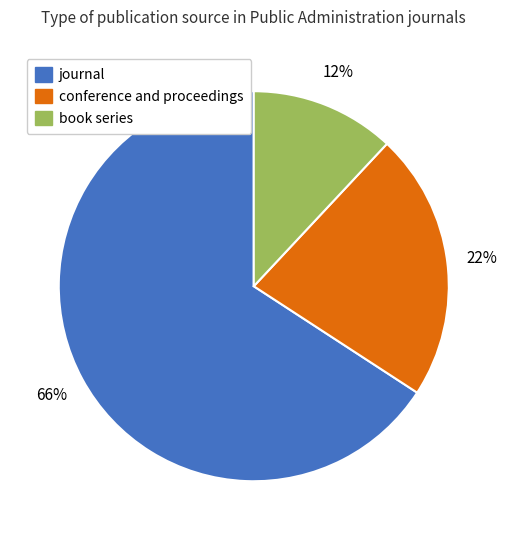

What is the smallest slice in the pie chart?

book series